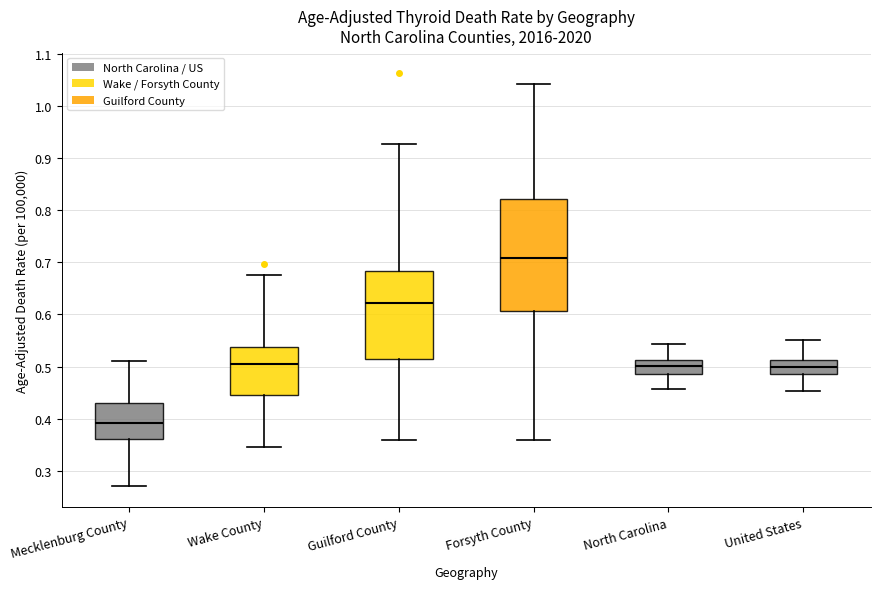

Which box is the tallest, from its lower edge to its upper edge?

Forsyth County